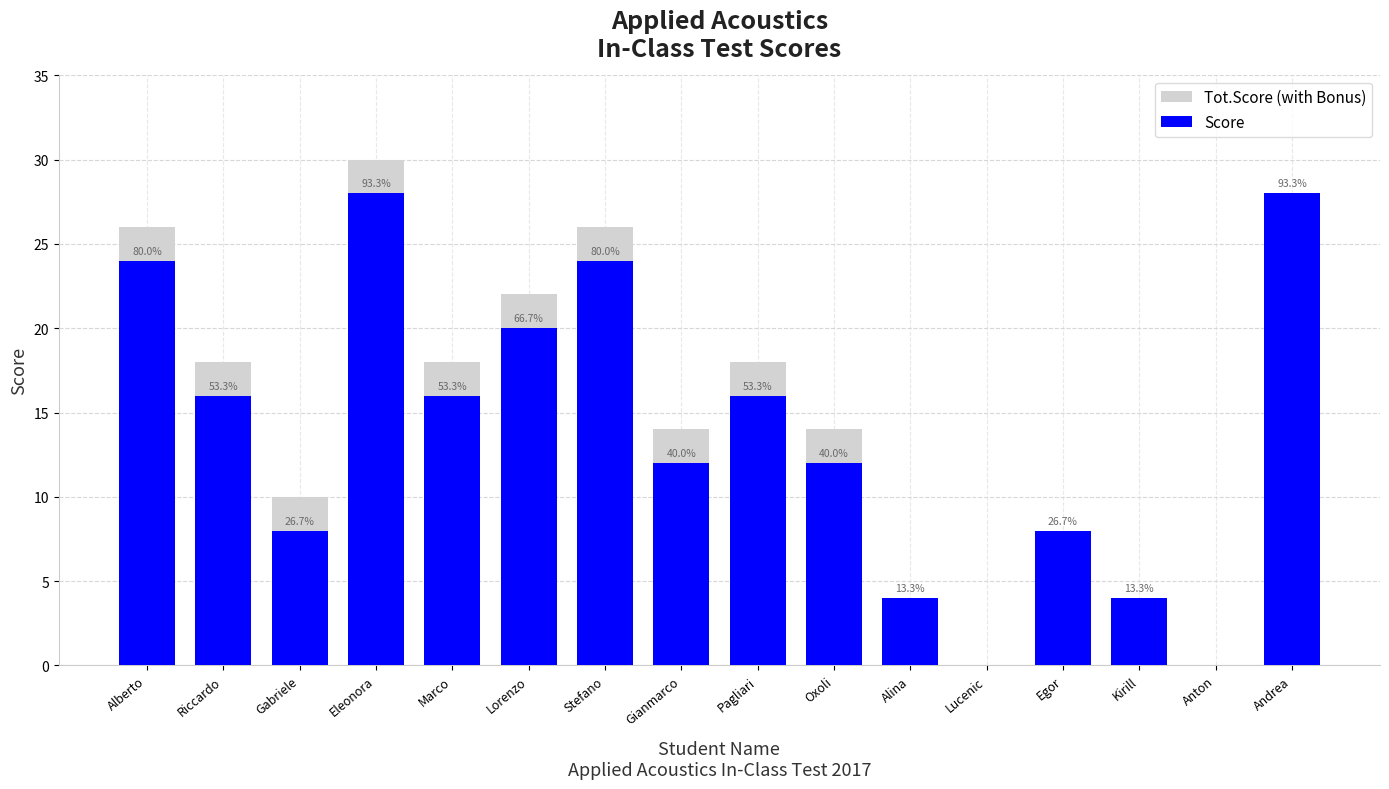

What are all the series names shown in the legend?

Tot.Score (with Bonus), Score